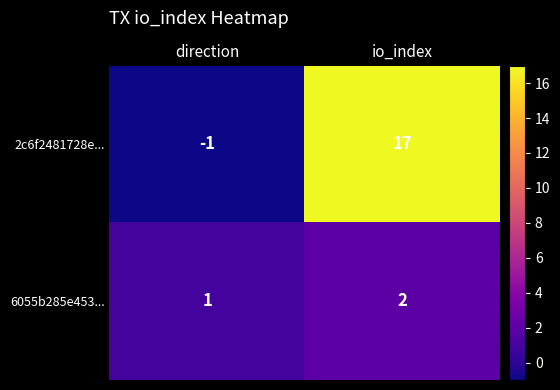

How many distinct data groups are displayed?

2